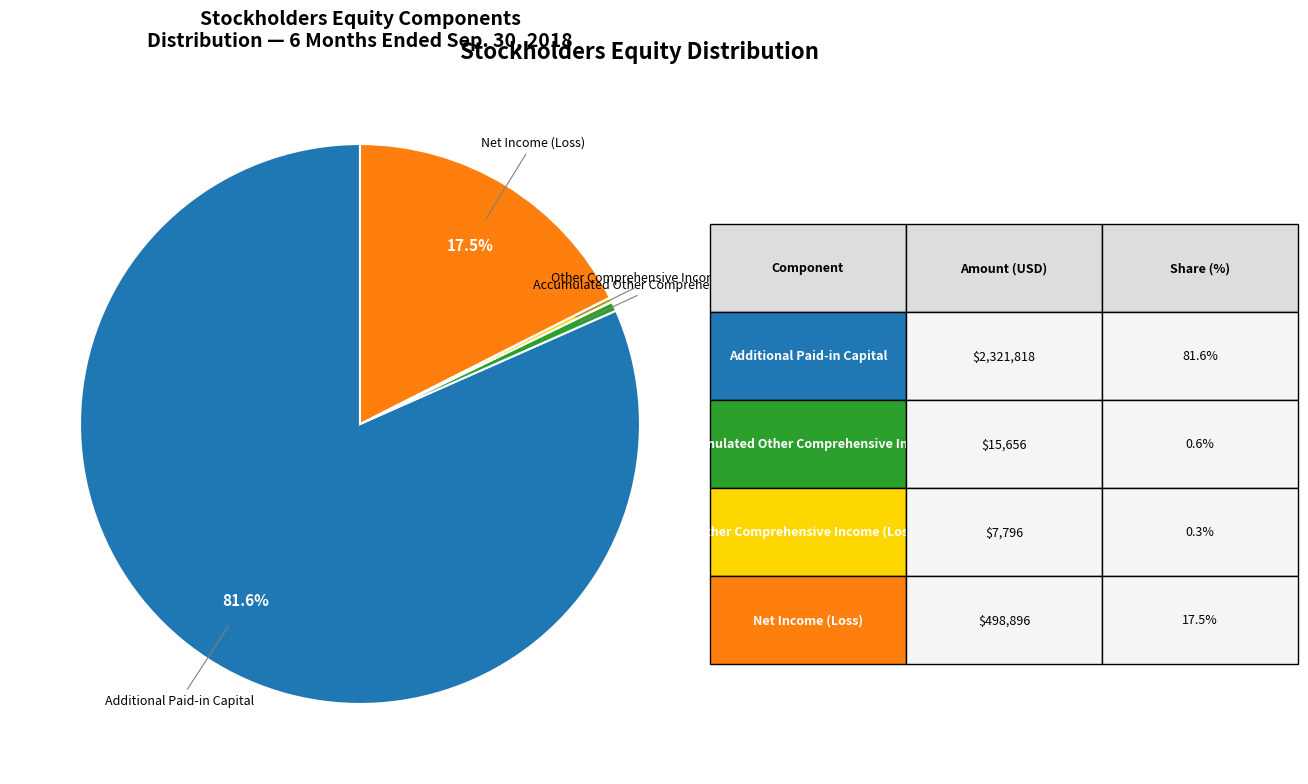

To the nearest percent, what is the combined percentage of Net Income (Loss) and Additional Paid-in Capital?

99%